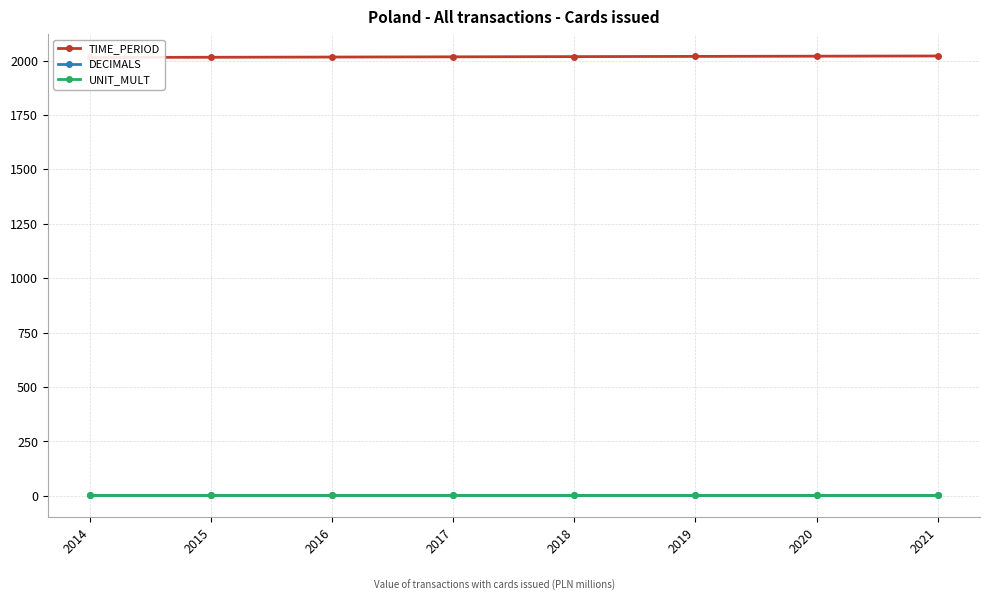

How many values in the TIME_PERIOD series exceed 2018?

3